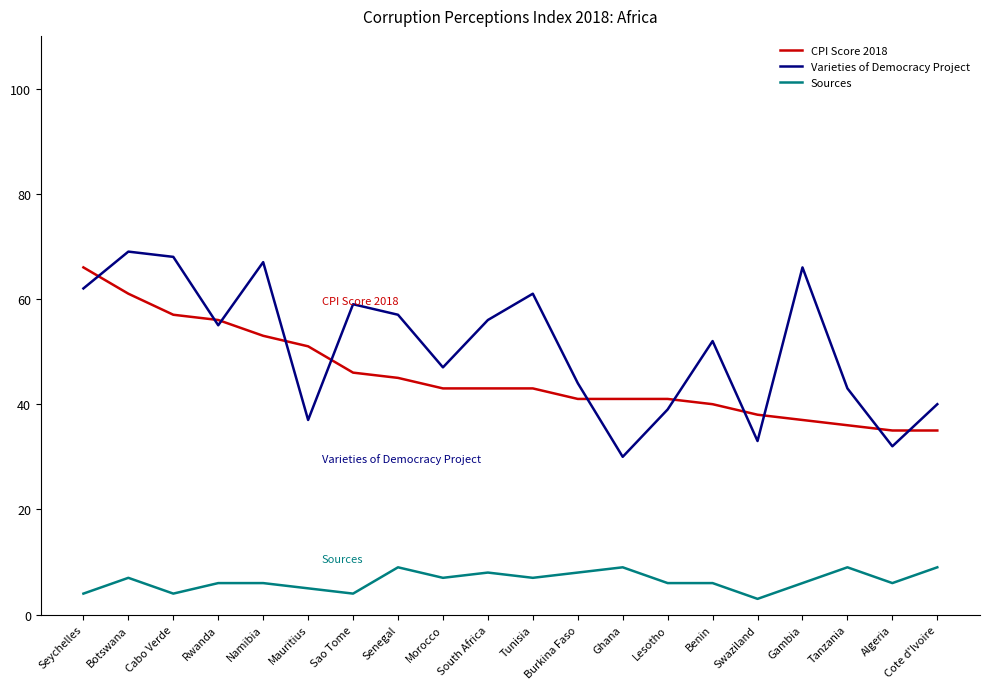

What is the highest value of the Sources series?

9